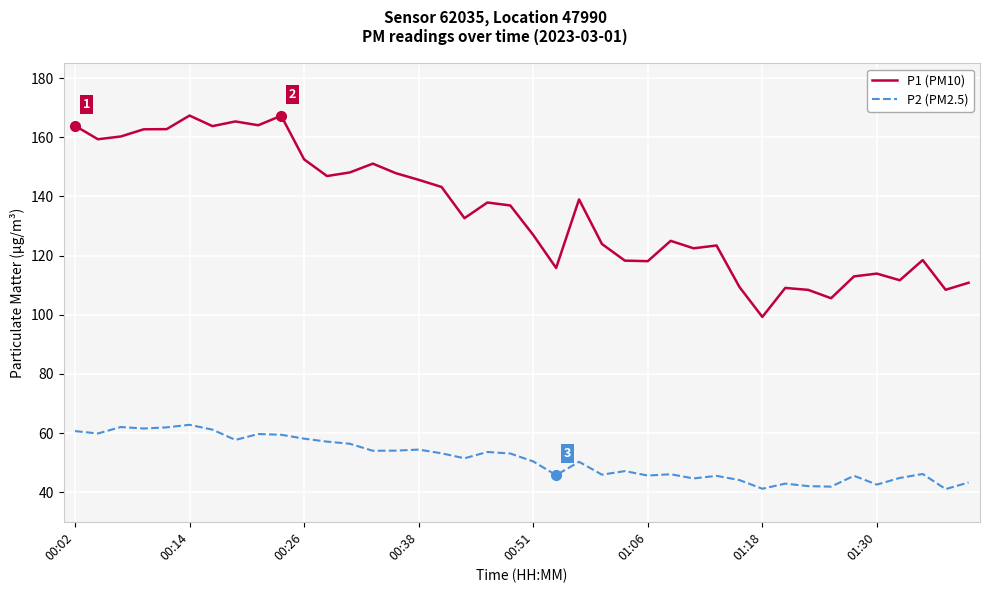

Which series has the widest spread of values?

P1 (PM10)